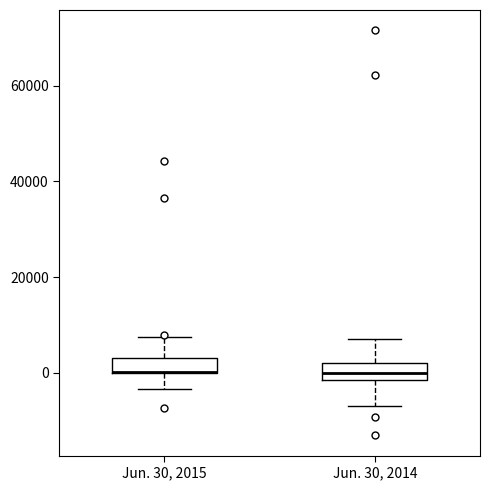

Reading left to right, transcribe this box plot: for each box, give where its median line is, the range the box spans, and where its two whiskers end, as read against the y-axis. The values are not printed on the chart, so give them approximately, as read against the axis.

Jun. 30, 2015: median 0 (drawn on the box's lower edge), box 0 to 4000, whiskers -4000 to 8000
Jun. 30, 2014: median 0, box -2000 to 2000, whiskers -6000 to 8000